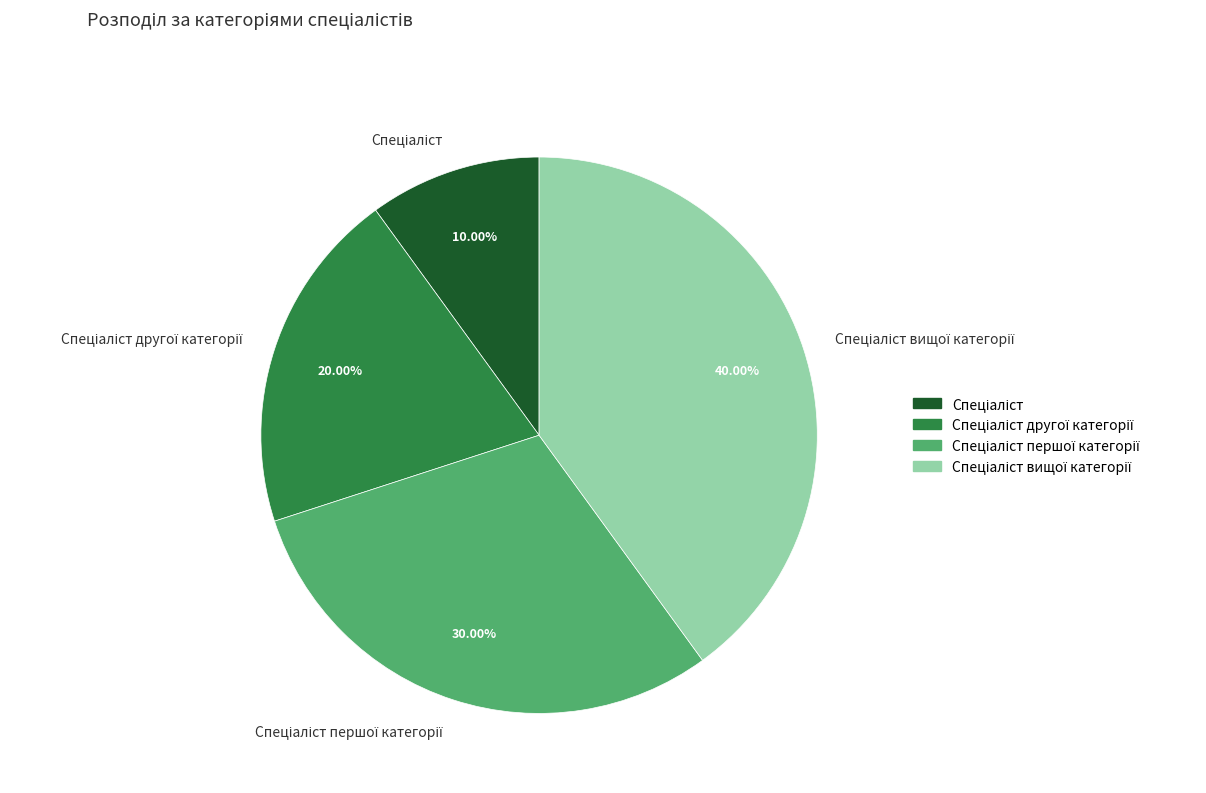

Is there any slice that represents more than half of the pie?

No